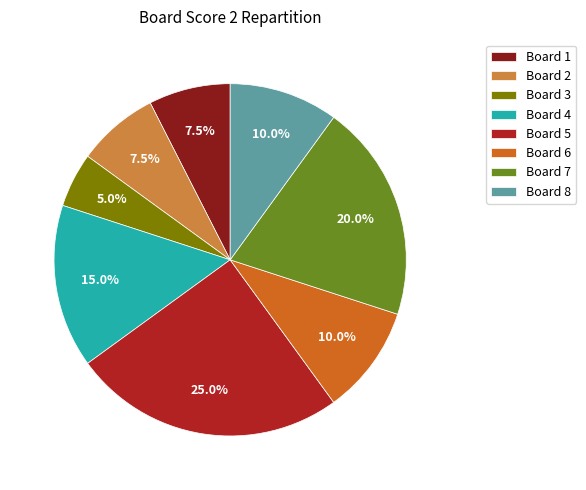

Do Board 6 and Board 2 together represent more than half of the pie?

No